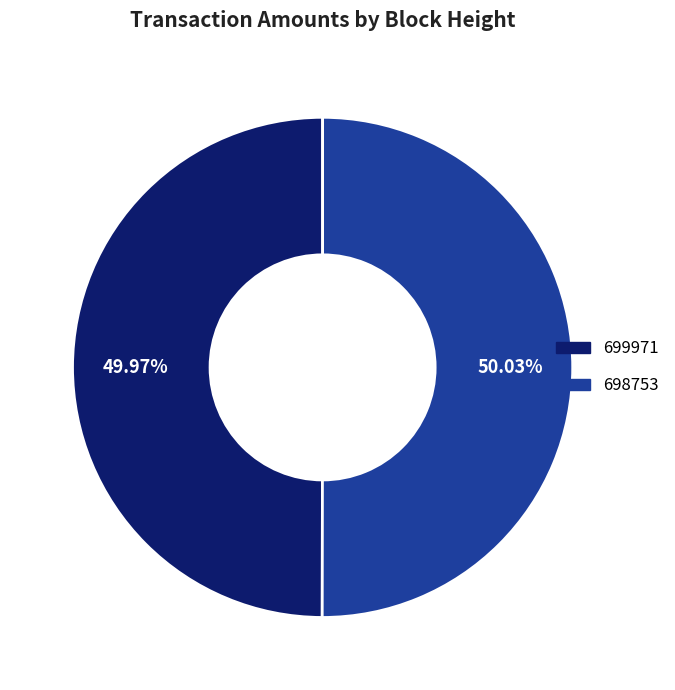

Is there any slice that represents more than half of the pie?

Yes